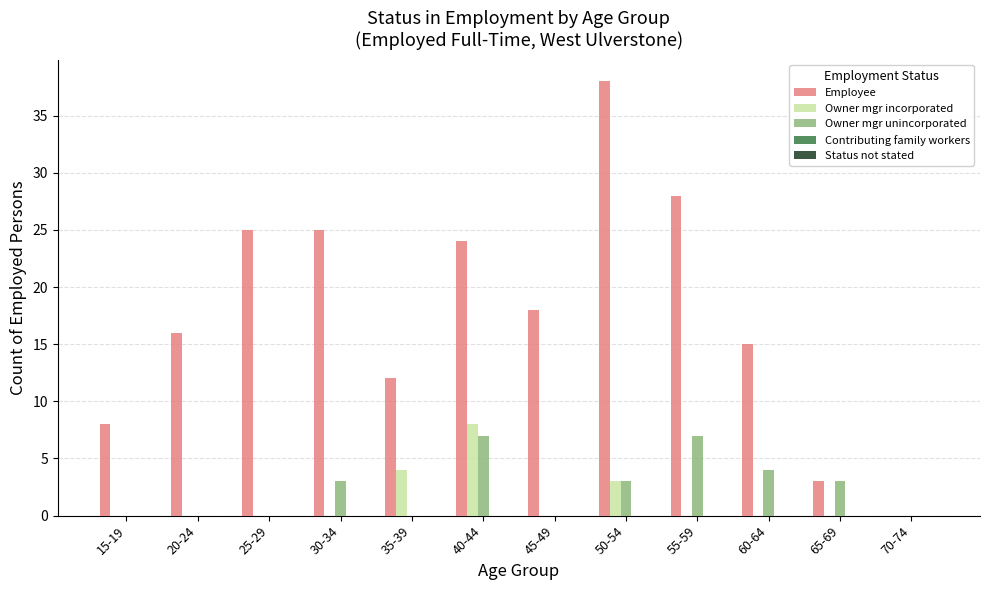

Between 25-29 and 55-59, which series saw the biggest shift?

Owner mgr unincorporated